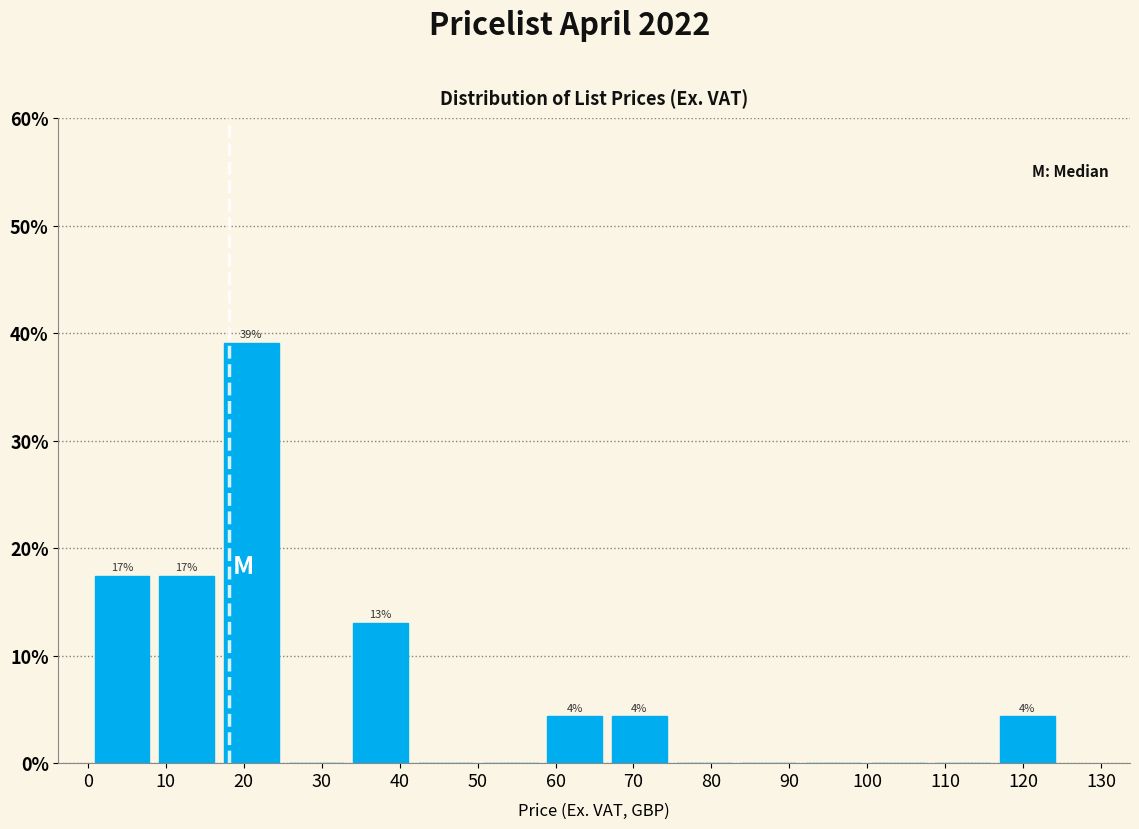

Which range on the x-axis has the tallest bar?

17 to 25